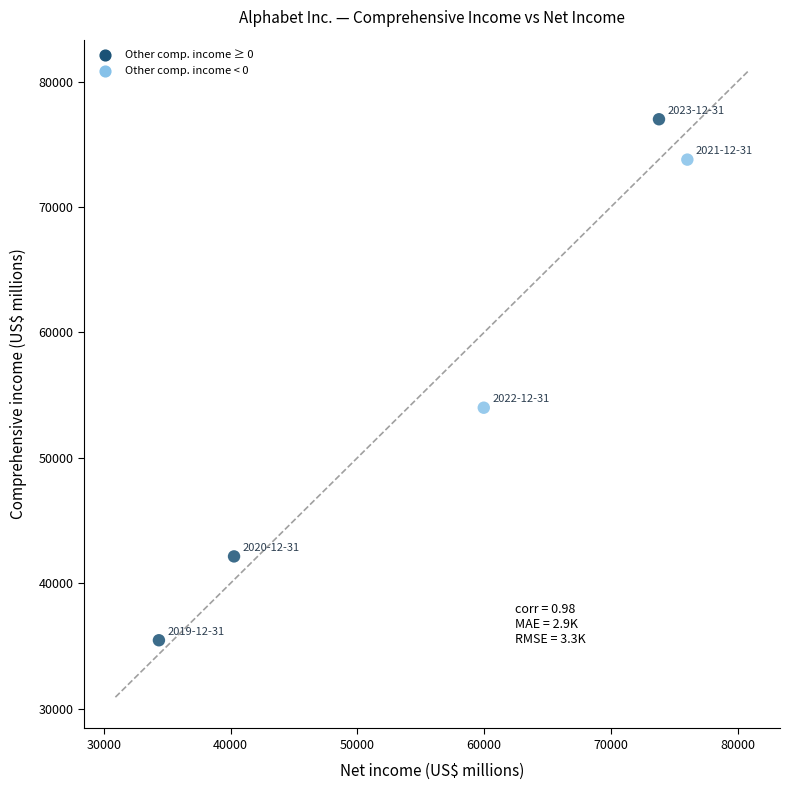

What is the range of X values (max minus min)?

41690